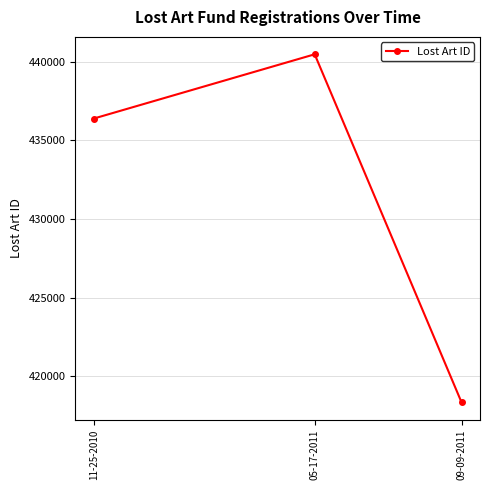

How many lines are shown in the chart?

1